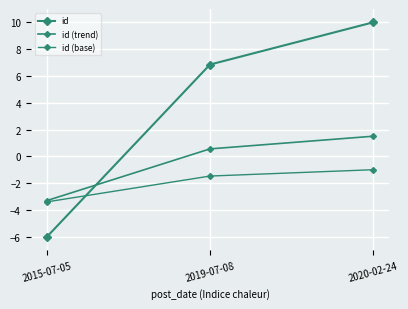

How many series are shown in this chart?

3